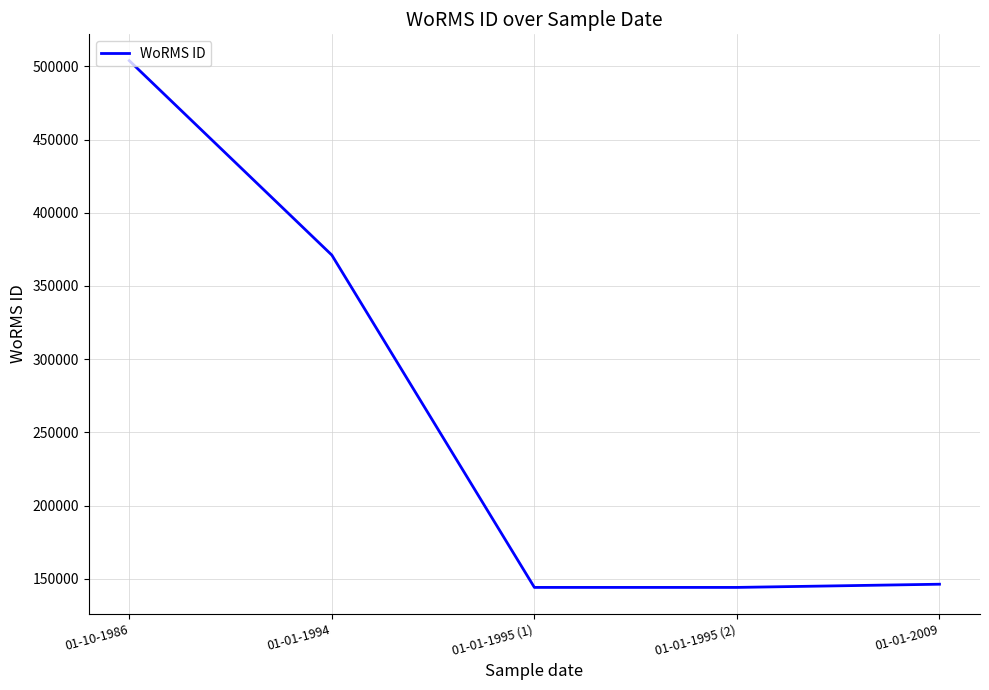

Where does the data first go above 146282?

01-10-1986